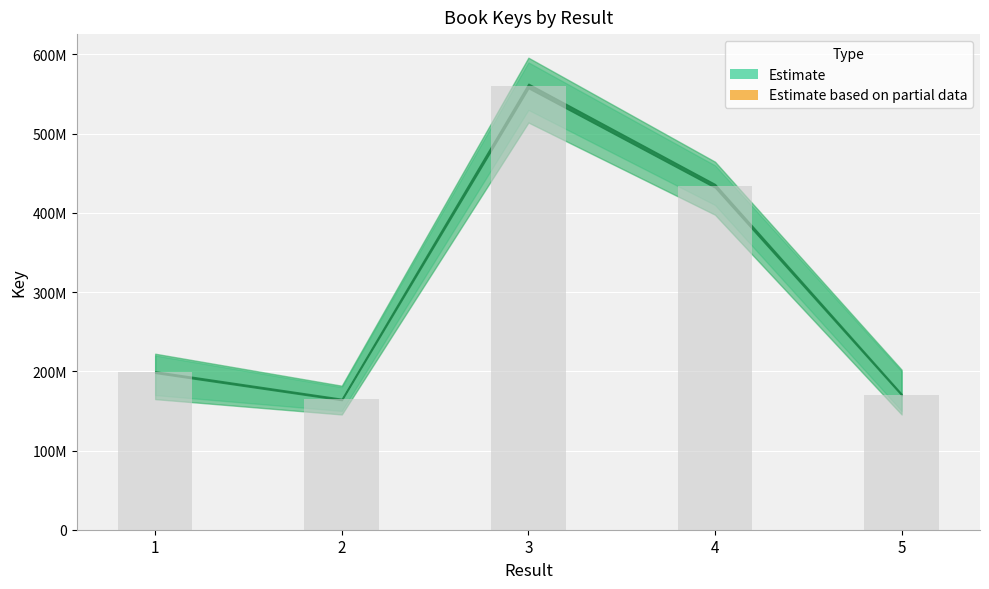

How many bars are there in total?

5